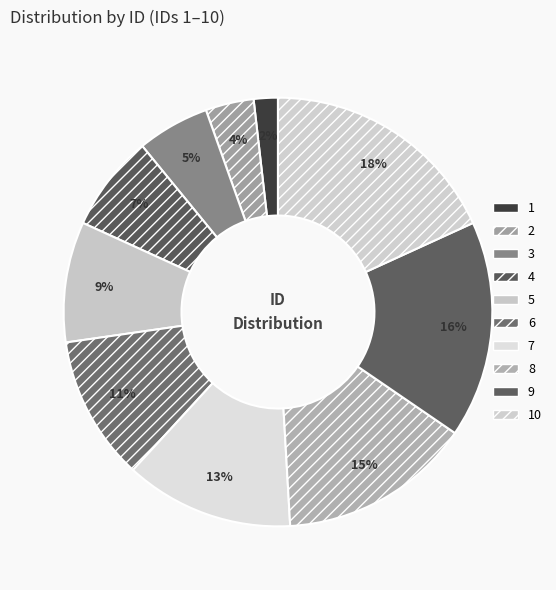

Count the number of slices in the pie.

10